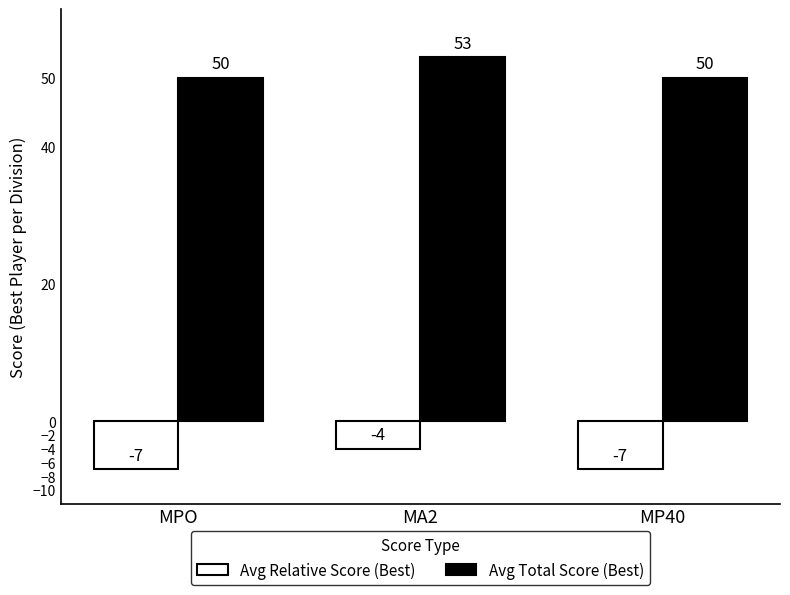

Which series has the largest total across all categories?

Avg Total Score (Best)